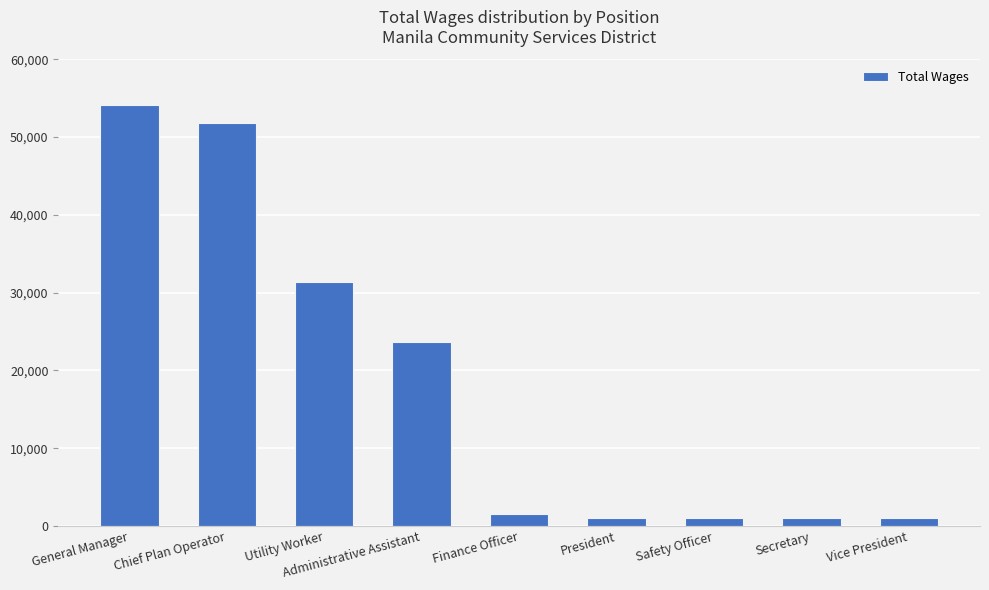

How many values are below 1500?

4